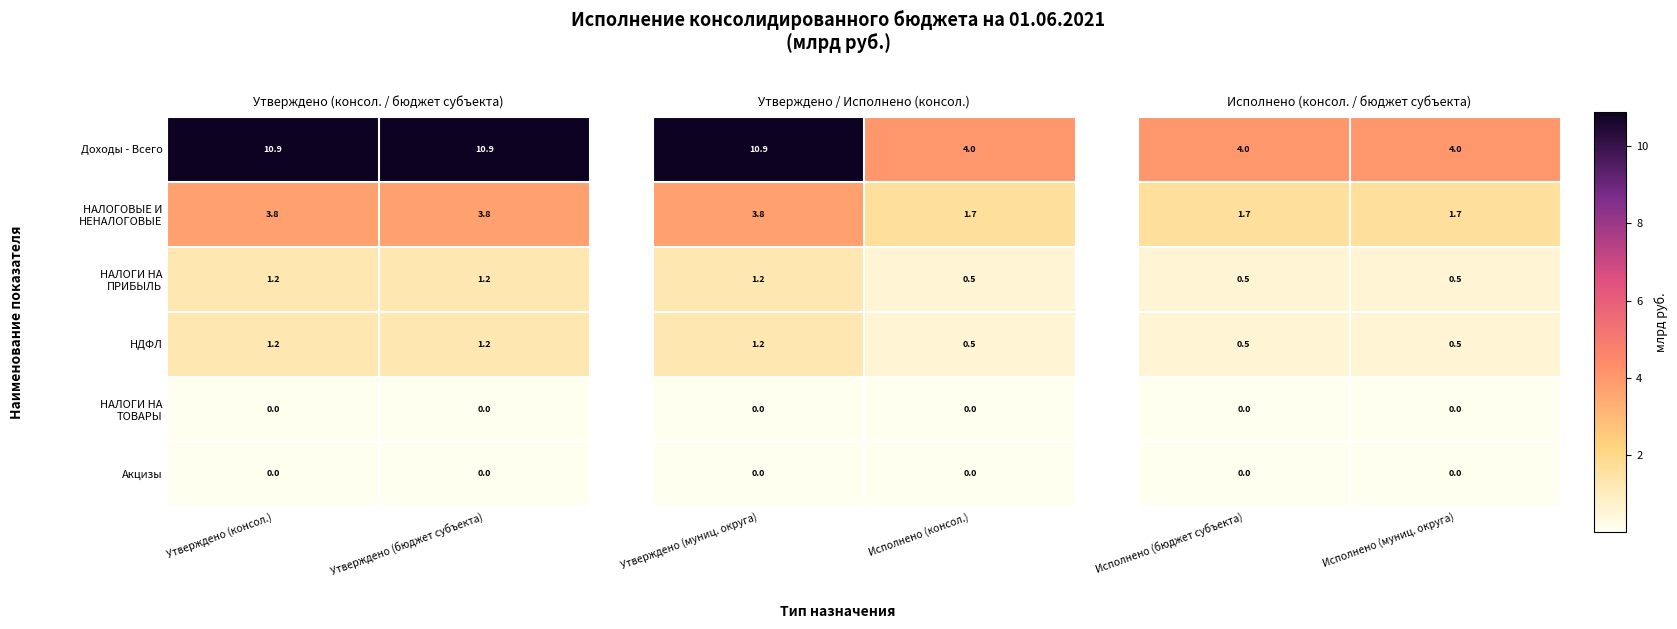

What value does the Доходы - Всего series have at Утверждено (бюджет субъекта)?

10.9